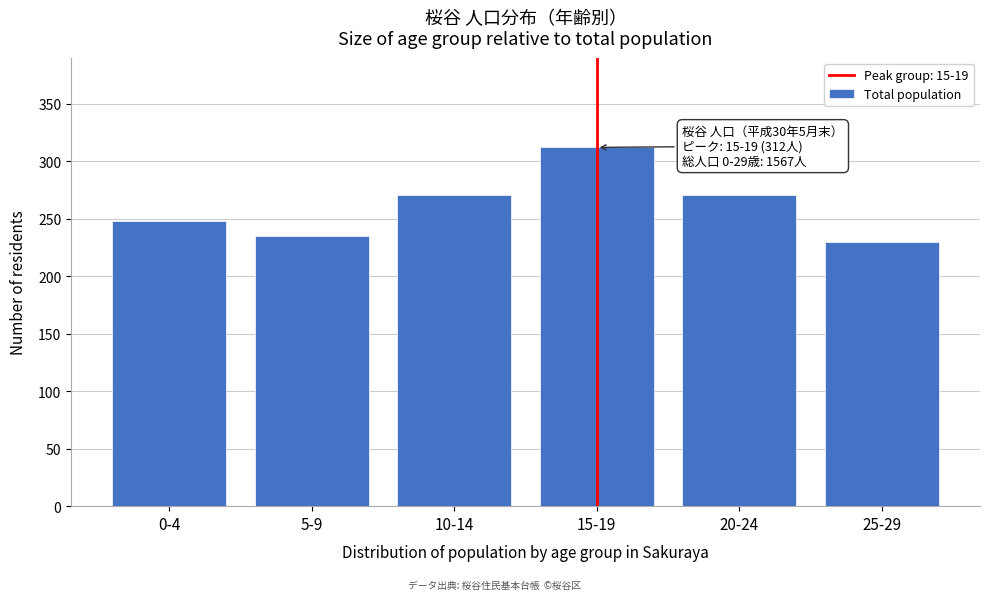

Reading right to left, what are all the values shown in this chart?

230	271	312	271	235	248